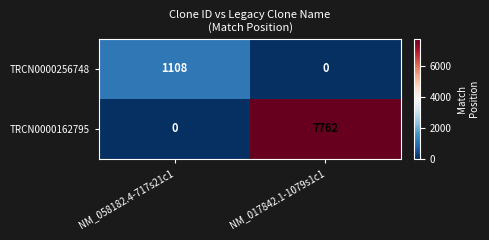

Which series changed the most between NM_058182.4-717s21c1 and NM_017842.1-1079s1c1?

TRCN0000162795